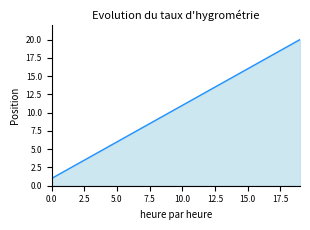

What is the maximum value shown in the chart?

20